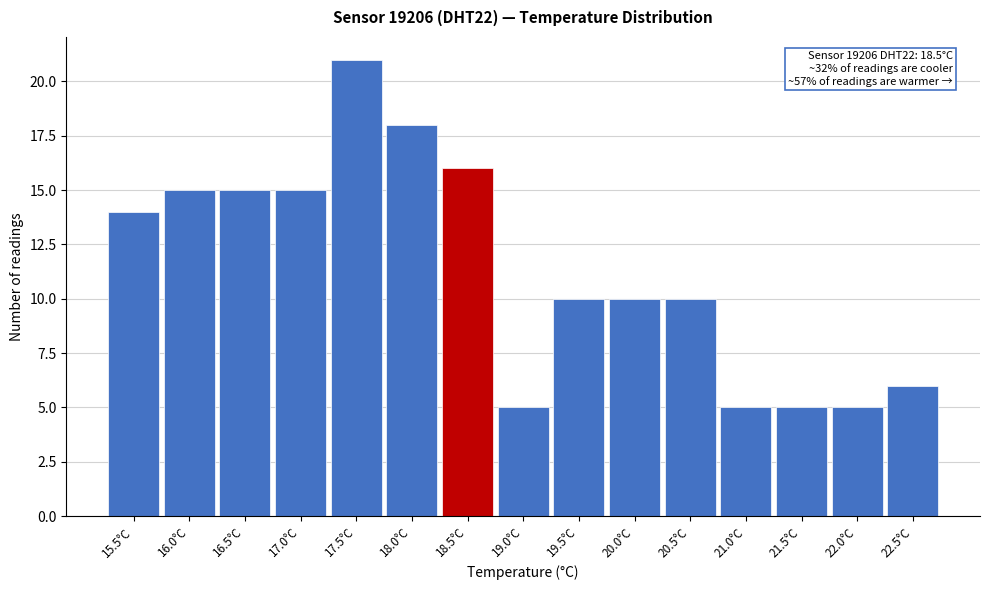

Reading right to left, list all the values displayed in this chart.

22.5°C=6	22.0°C=5	21.5°C=5	21.0°C=5	20.5°C=10	20.0°C=10	19.5°C=10	19.0°C=5	18.5°C=16	18.0°C=18	17.5°C=21	17.0°C=15	16.5°C=15	16.0°C=15	15.5°C=14